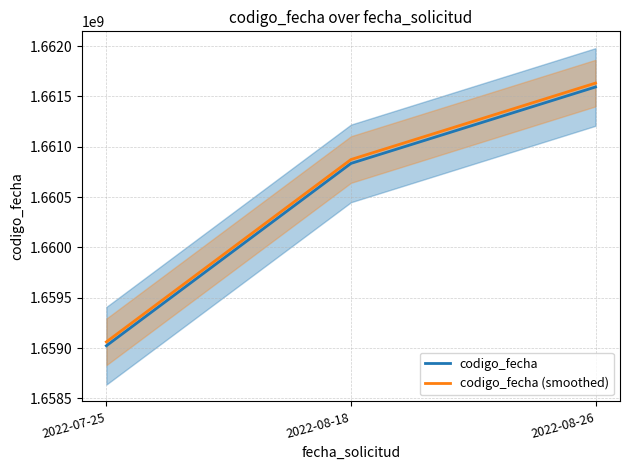

Reading left to right, list all the values displayed in this chart.

codigo_fecha: 2022-07-25=1659022562	2022-08-18=1660834658	2022-08-26=1661594362
codigo_fecha (smoothed): 2022-07-25=1659061139	2022-08-18=1660873235	2022-08-26=1661632939